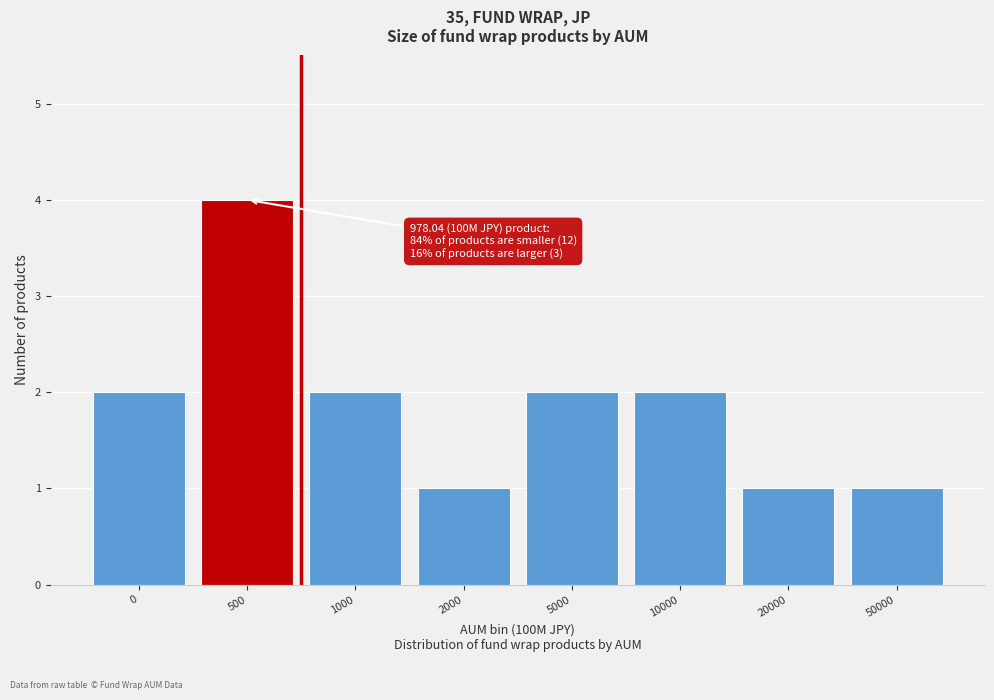

Reading right to left, what are all the values shown in this chart?

1	1	2	2	1	2	4	2